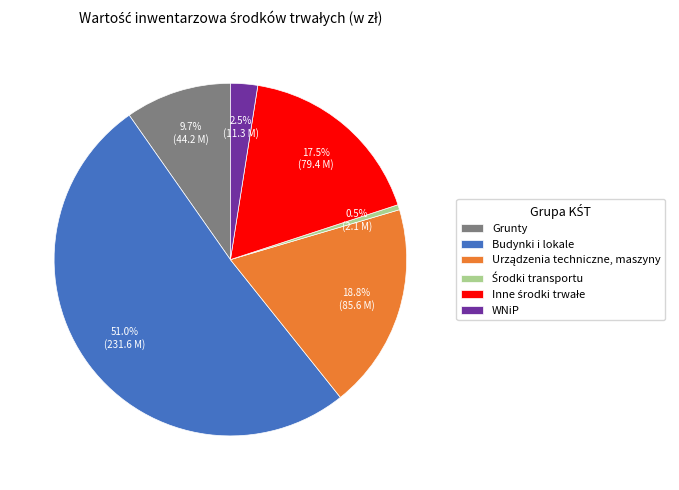

True or false: Budynki i lokale accounts for 63% of the total.

False